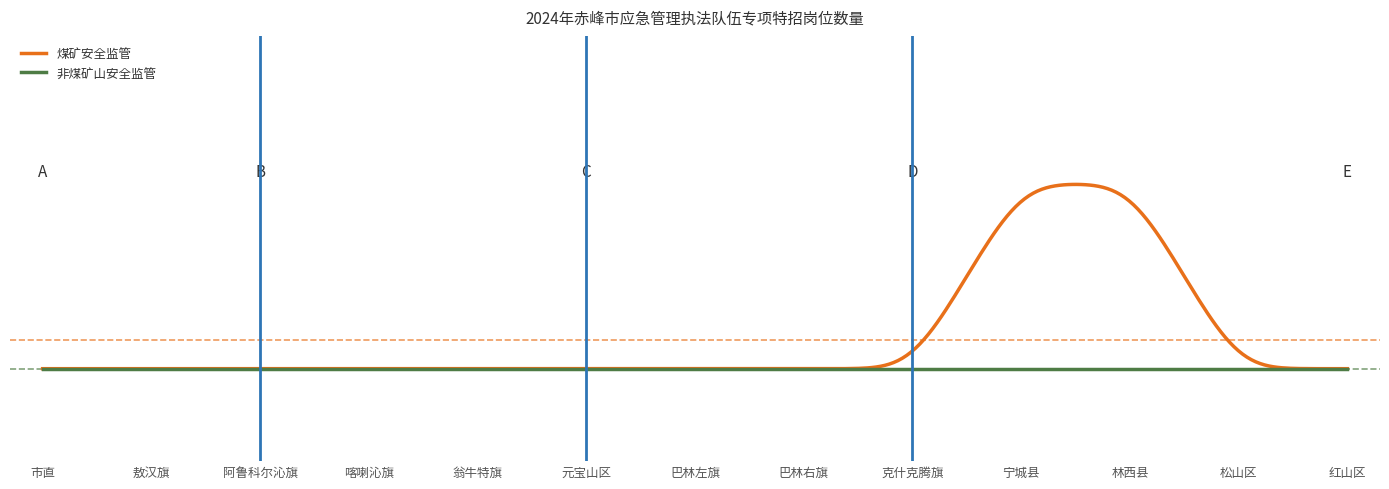

True or false: 非煤矿山安全监管 has more than 0 interior local peaks.

False